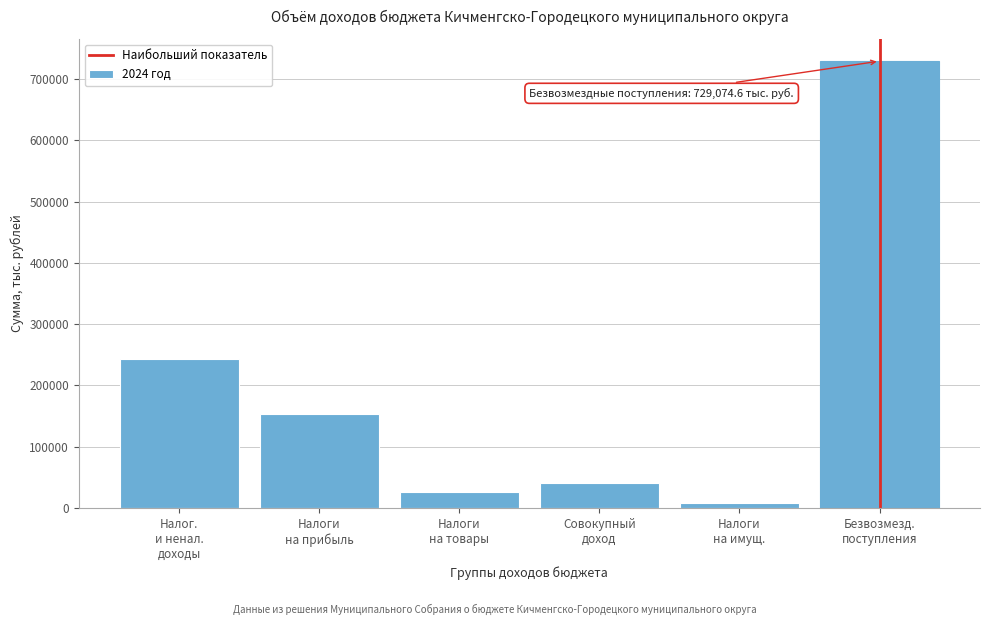

Reading left to right, transcribe all the data shown in this chart.

242622.9	154038.0	25586.0	41465.0	8258.0	729074.6